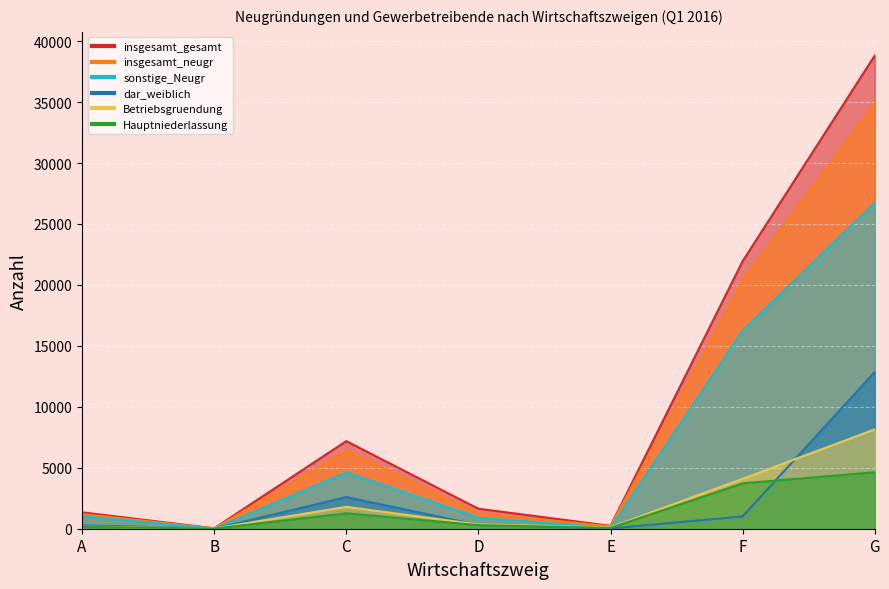

What value does the sonstige_Neugr series have at C, to the nearest 10?

4610